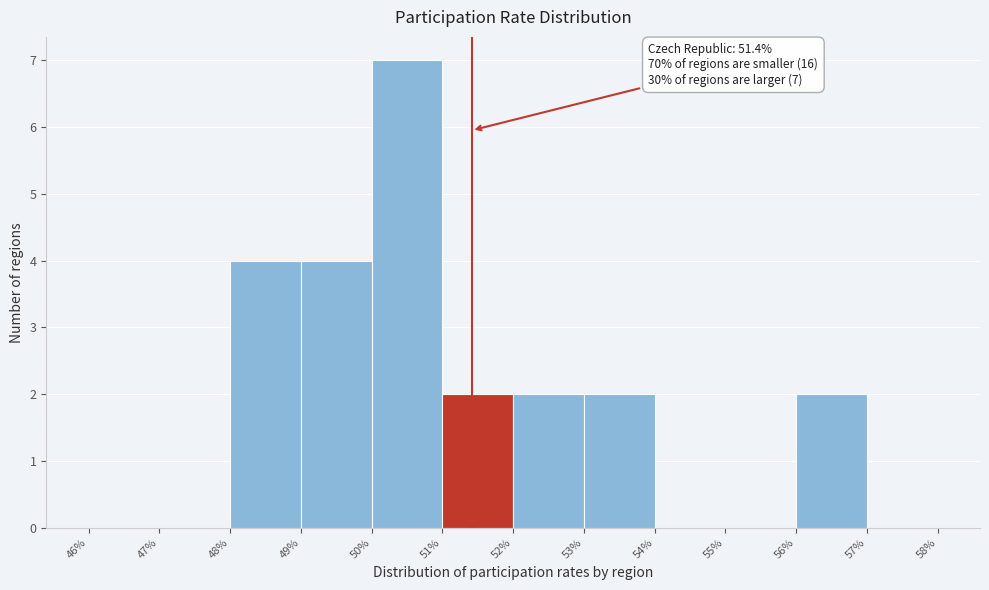

Over which range of the x-axis is the bar tallest?

50% to 51%